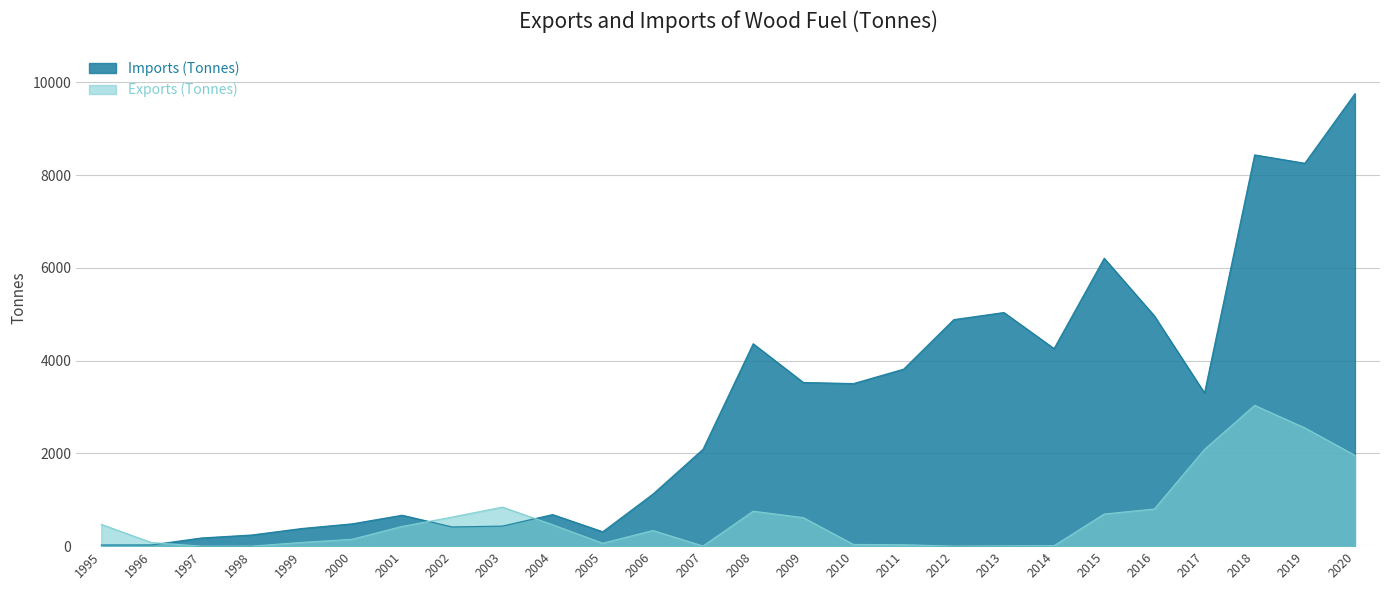

How many data points in Imports (Tonnes) are less than 3303?

13